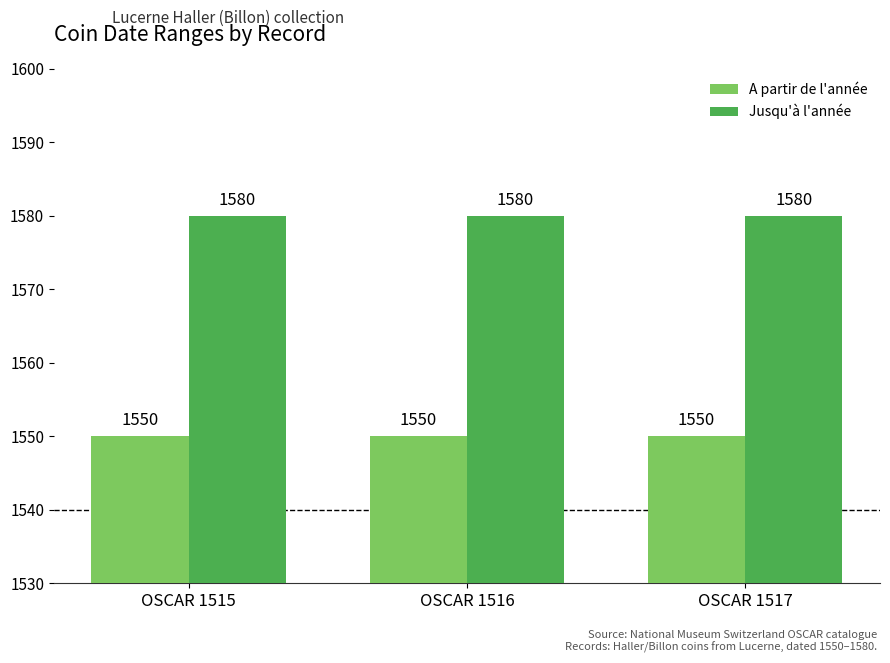

What is the smallest value displayed?

1550